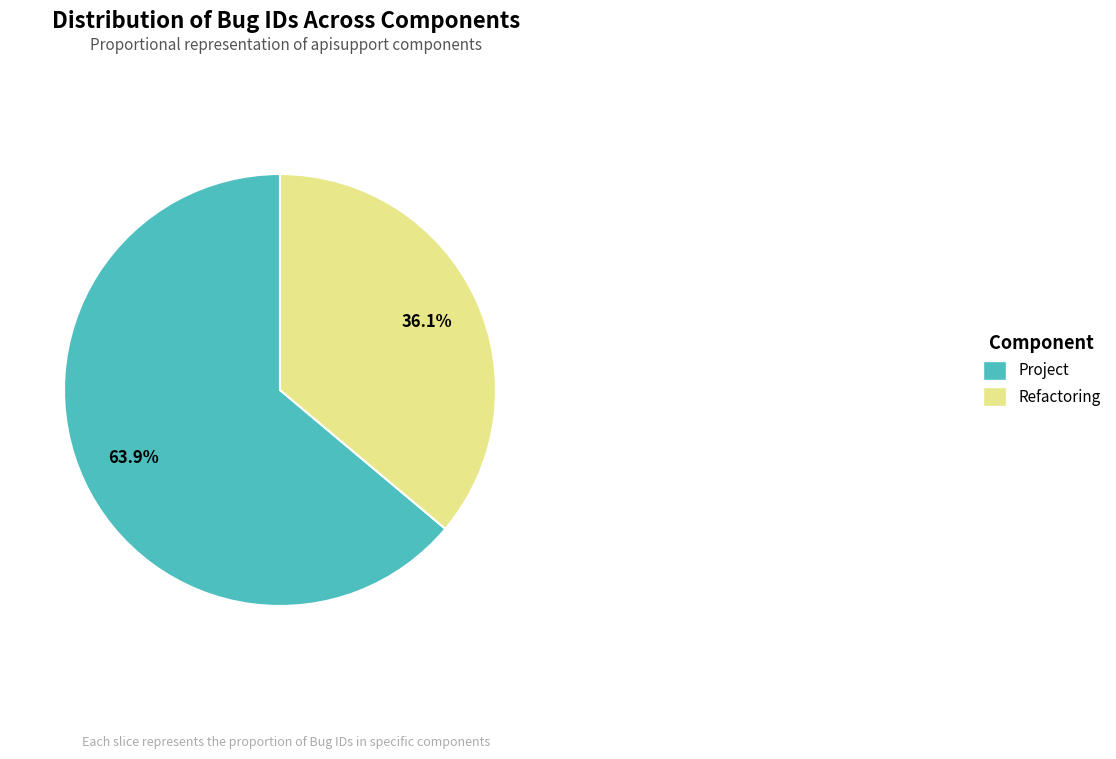

The Project slice represents 58% of the pie. True or false?

False